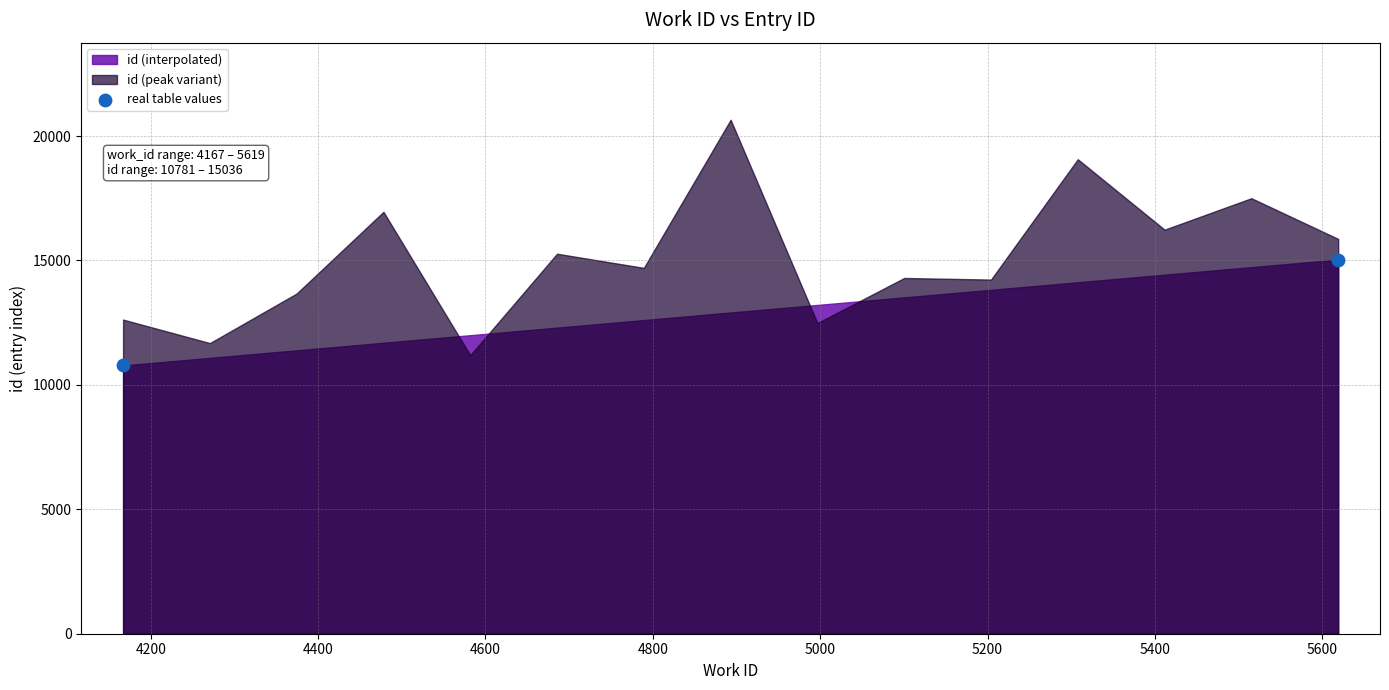

What is the average X value?

4893